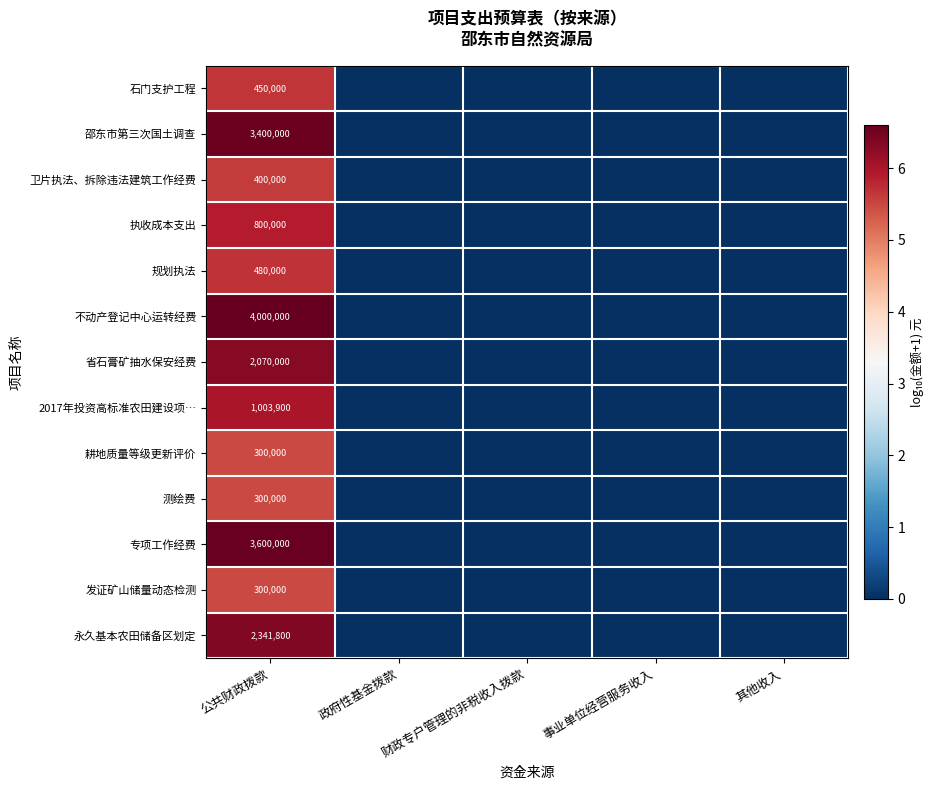

What is the total value across all series at 公共财政拨款?

19445700